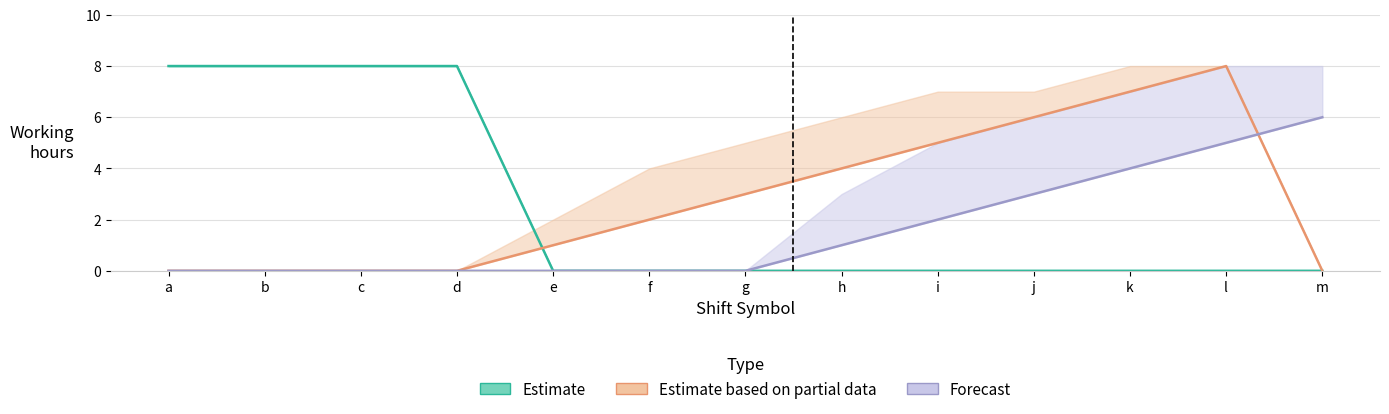

At which category is the sum across all series the highest?

l